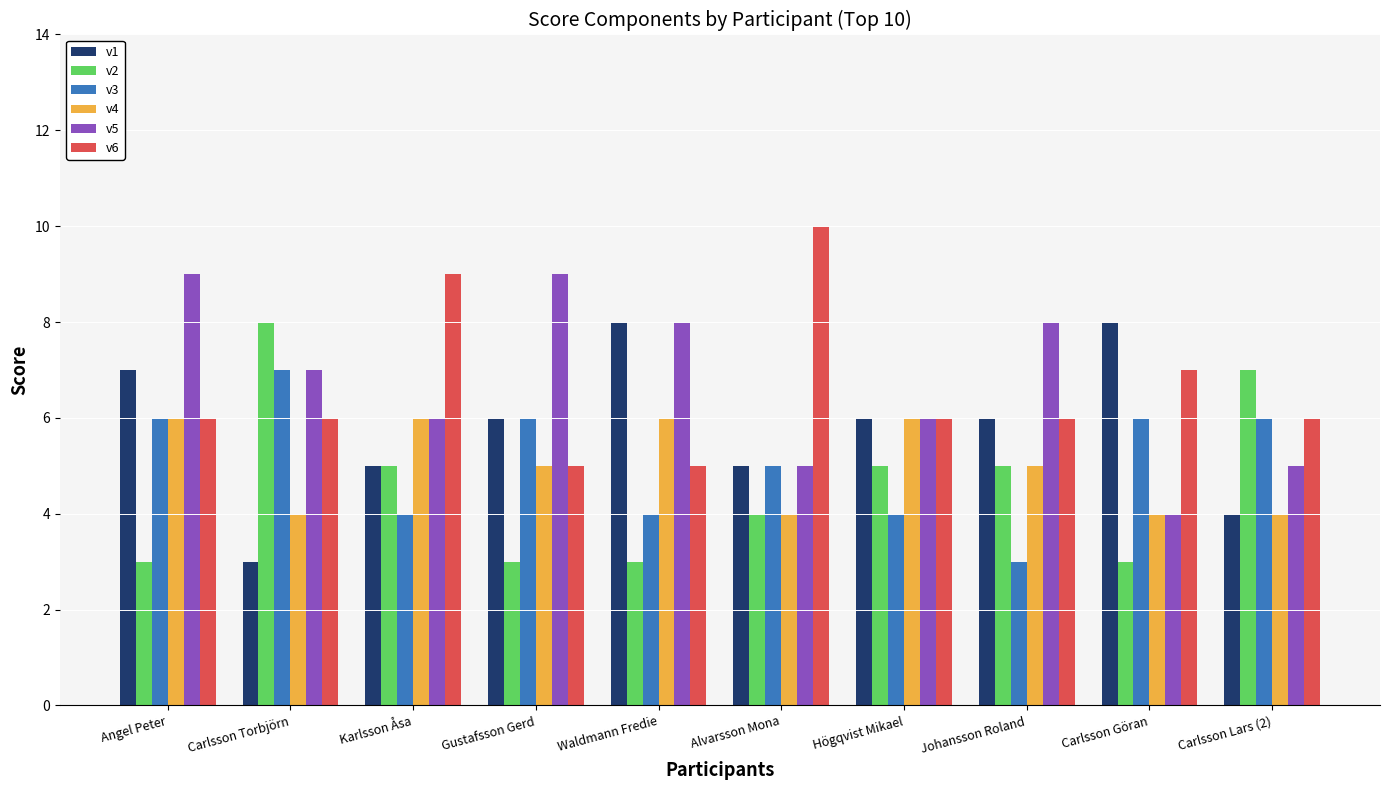

What are all the series names shown in the legend?

v1, v2, v3, v4, v5, v6